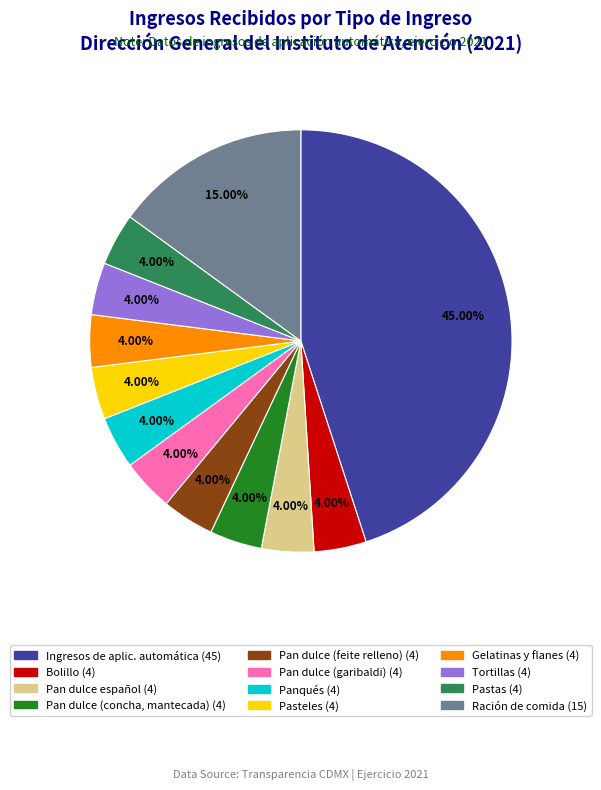

Does any single category account for the majority?

No